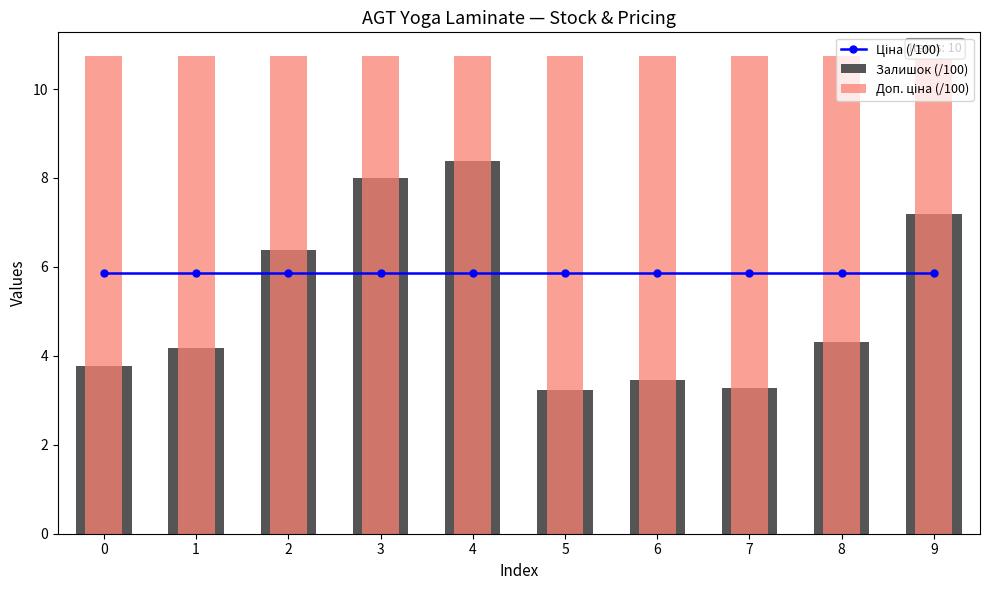

Reading right to left, list all the values displayed in this chart.

Ціна (/100): 9=5.9	8=5.9	7=5.9	6=5.9	5=5.9	4=5.9	3=5.9	2=5.9	1=5.9	0=5.9
Залишок (/100): 9=7.2	8=4.3	7=3.3	6=3.5	5=3.2	4=8.4	3=8.0	2=6.4	1=4.2	0=3.8
Доп. ціна (/100): 9=10.7	8=10.7	7=10.7	6=10.7	5=10.7	4=10.7	3=10.7	2=10.7	1=10.7	0=10.7